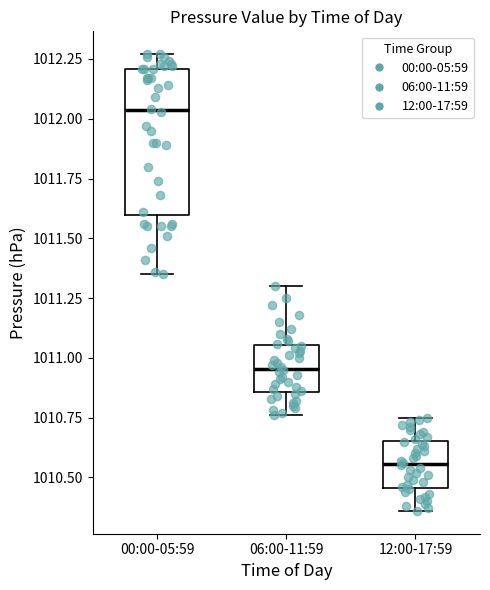

Which box is the tallest, from its lower edge to its upper edge?

00:00-05:59